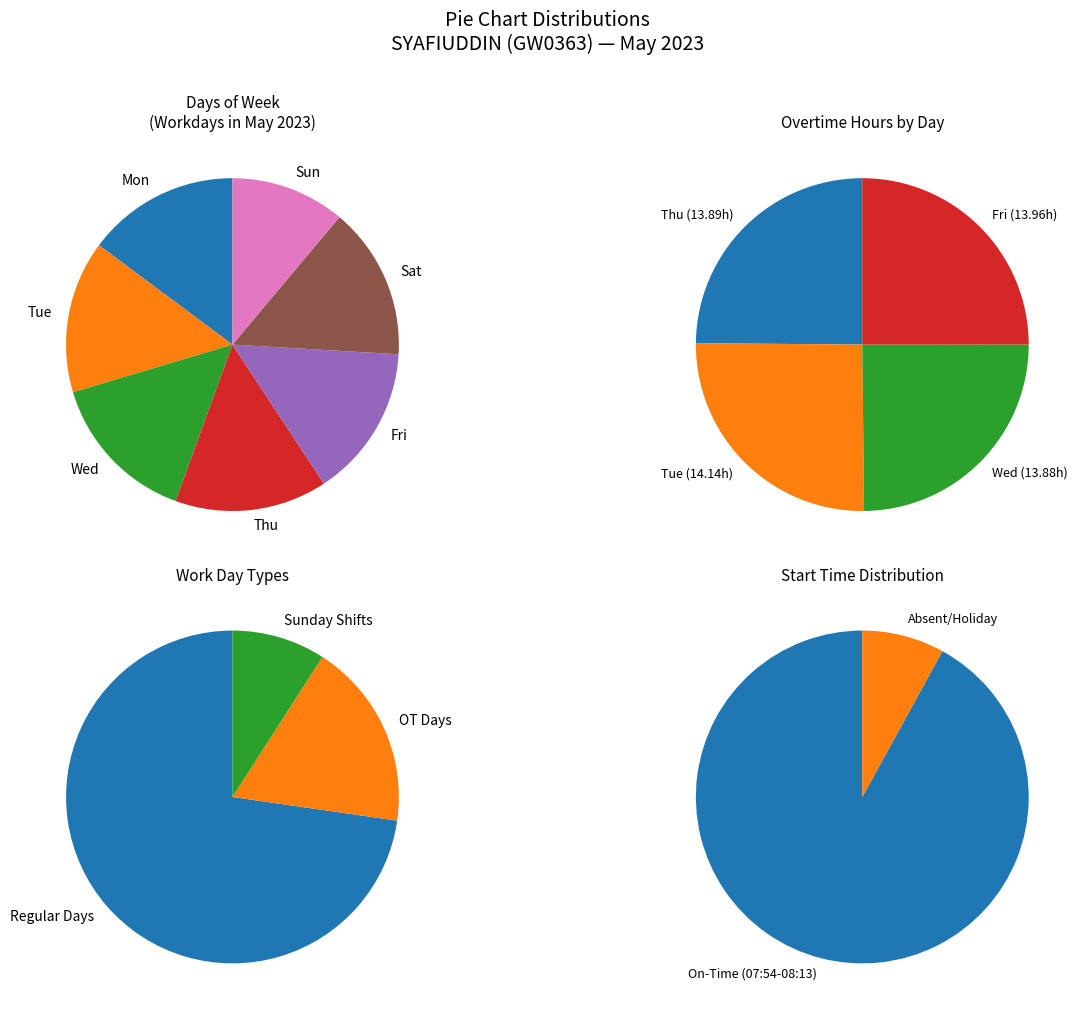

True or false: Mon accounts for 27% of the total.

False